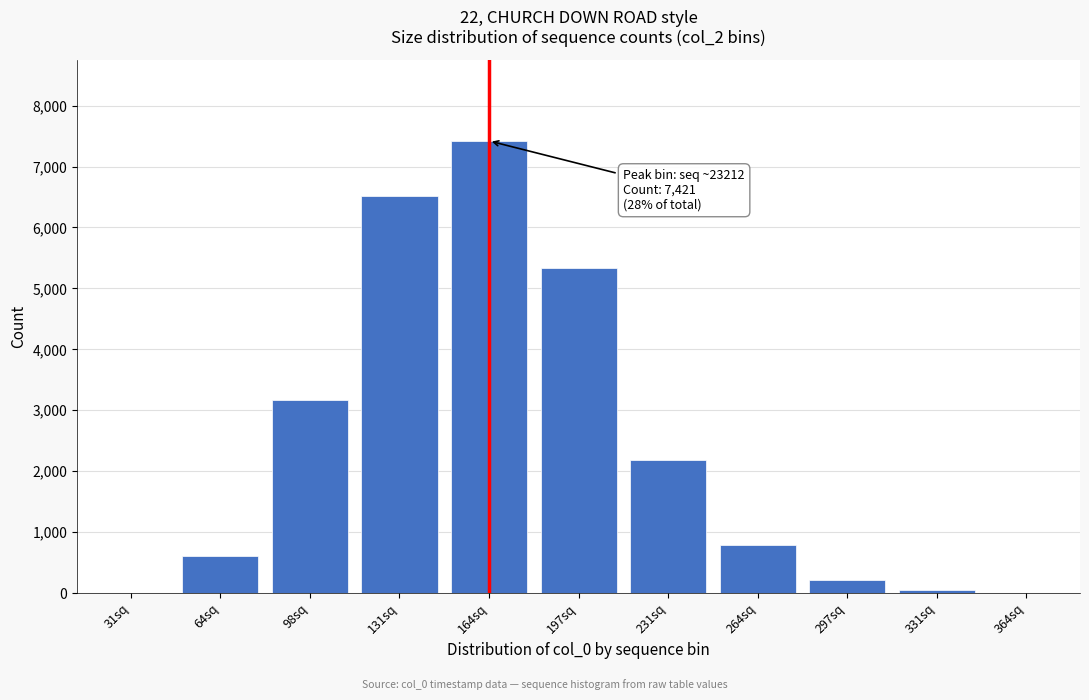

What is the sum of all values?

26302